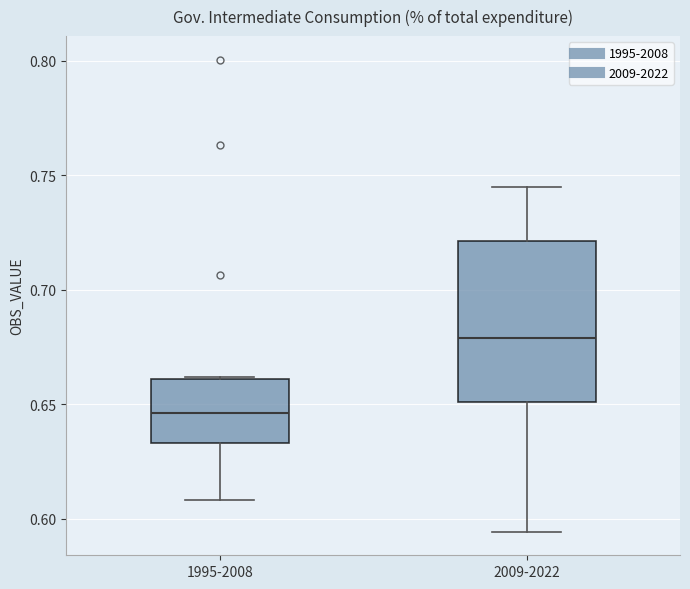

Where does the lower whisker of the box for 2009-2022 end on the y-axis? The values are not printed on the chart, so give them approximately, as read against the axis.

0.595